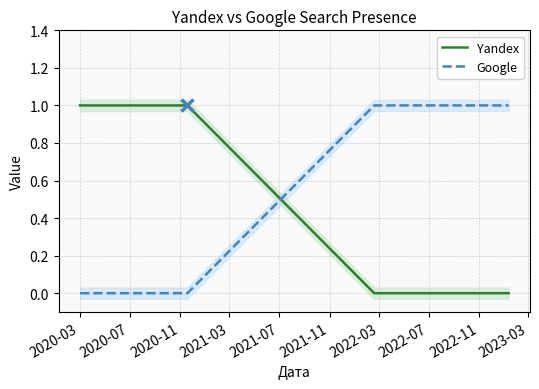

True or false: Yandex and Google cross at least once.

True